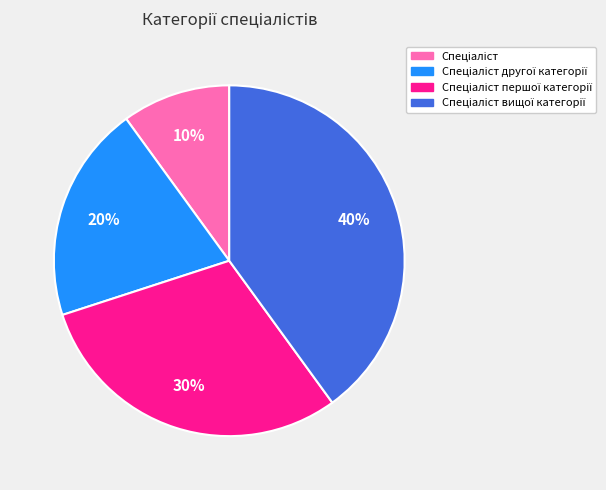

Is there any slice that represents more than half of the pie?

No